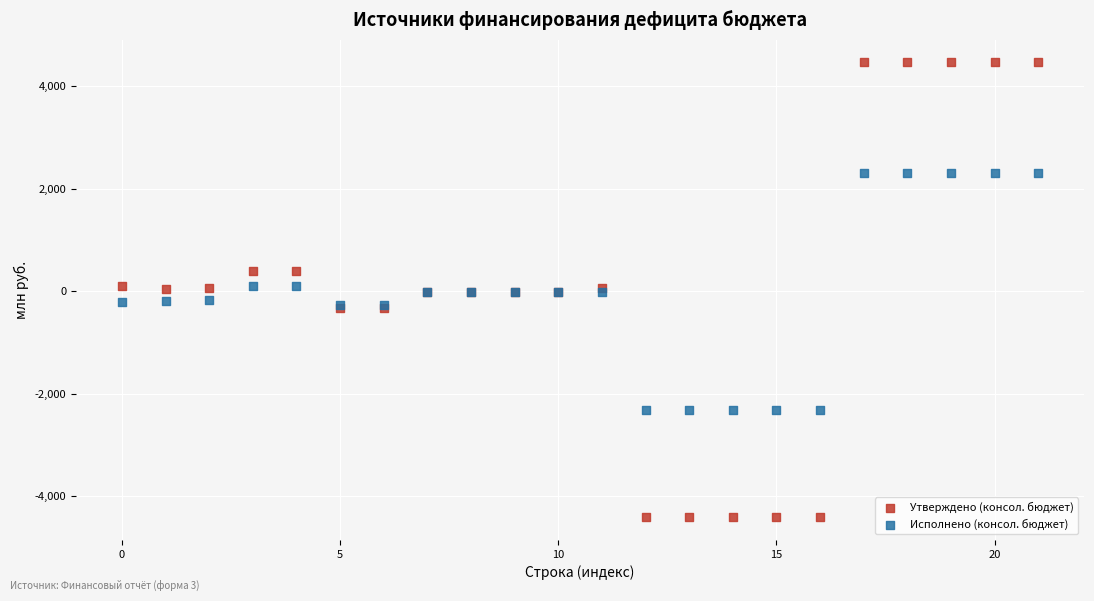

What are all the series names shown in the legend?

Утверждено (консол. бюджет), Исполнено (консол. бюджет)